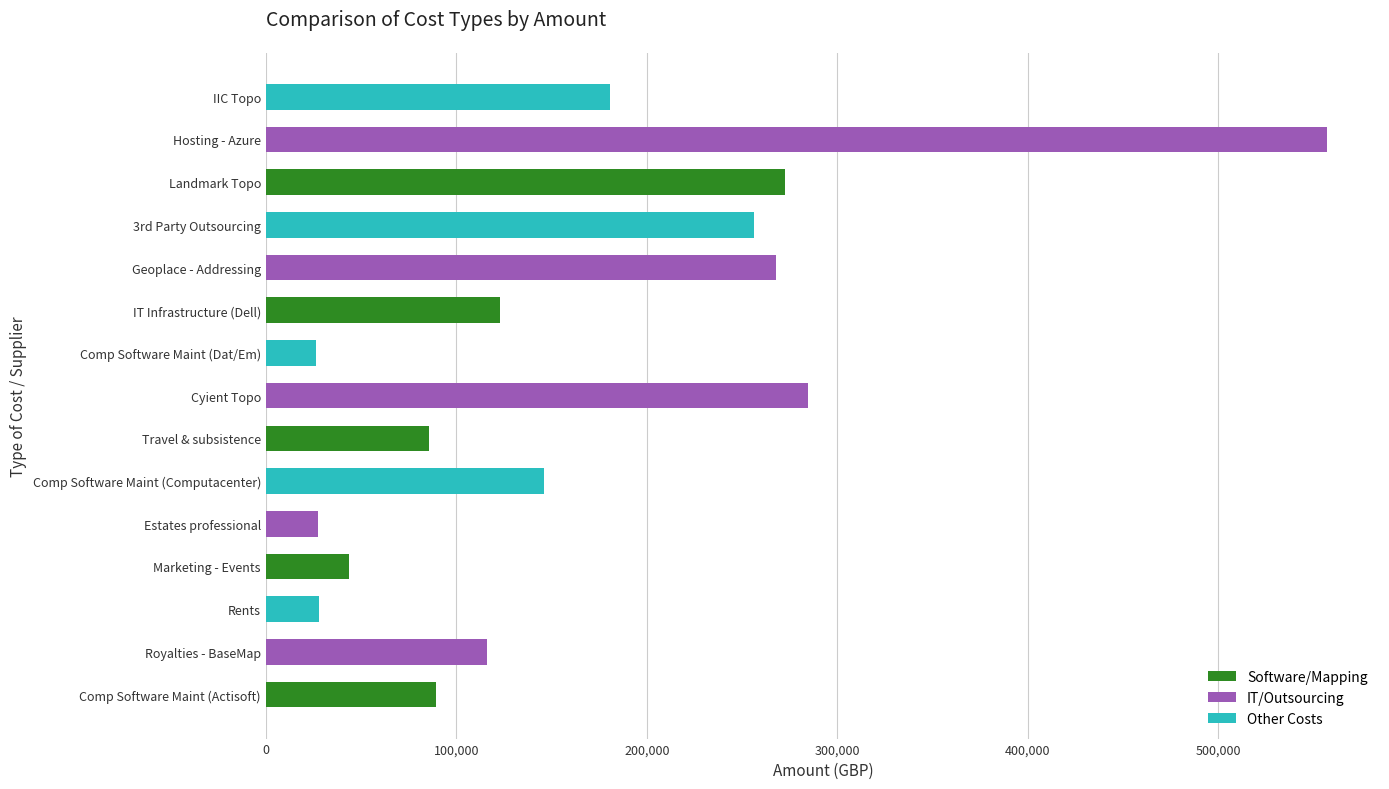

How many data points are above 122946?

8